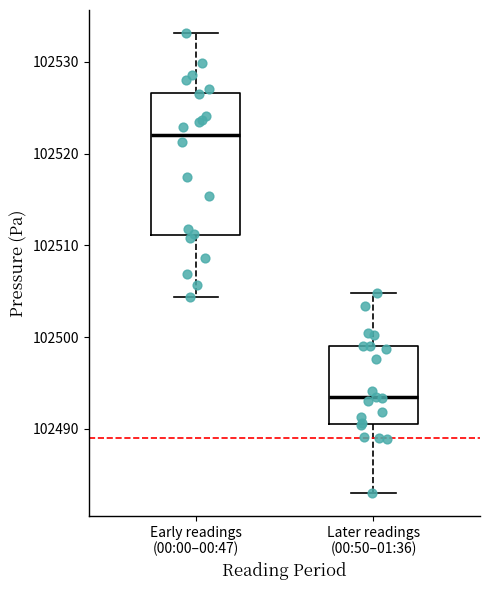

Which box has the lowest median line?

Later readings (00:50–01:36)